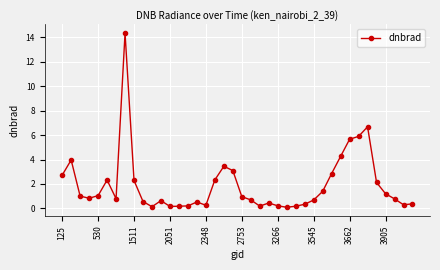

What is the greatest value displayed?

14.3